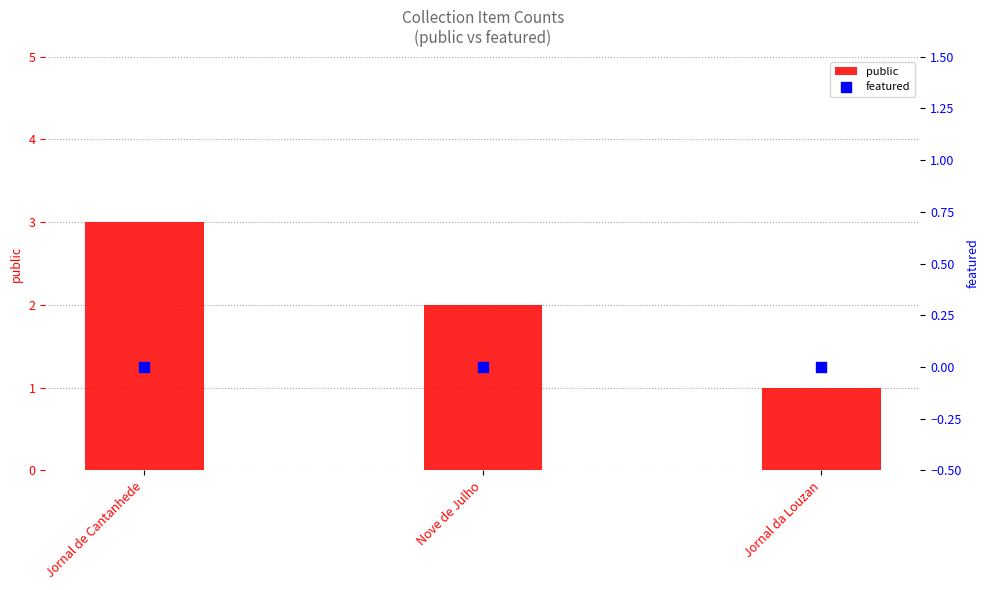

What is the total value across all series at Jornal de Cantanhede?

3